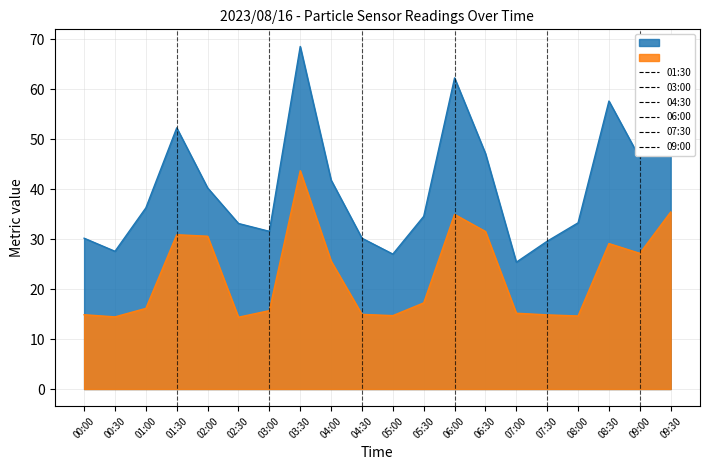

At which label does SDS_P1 first exceed 36?

01:00